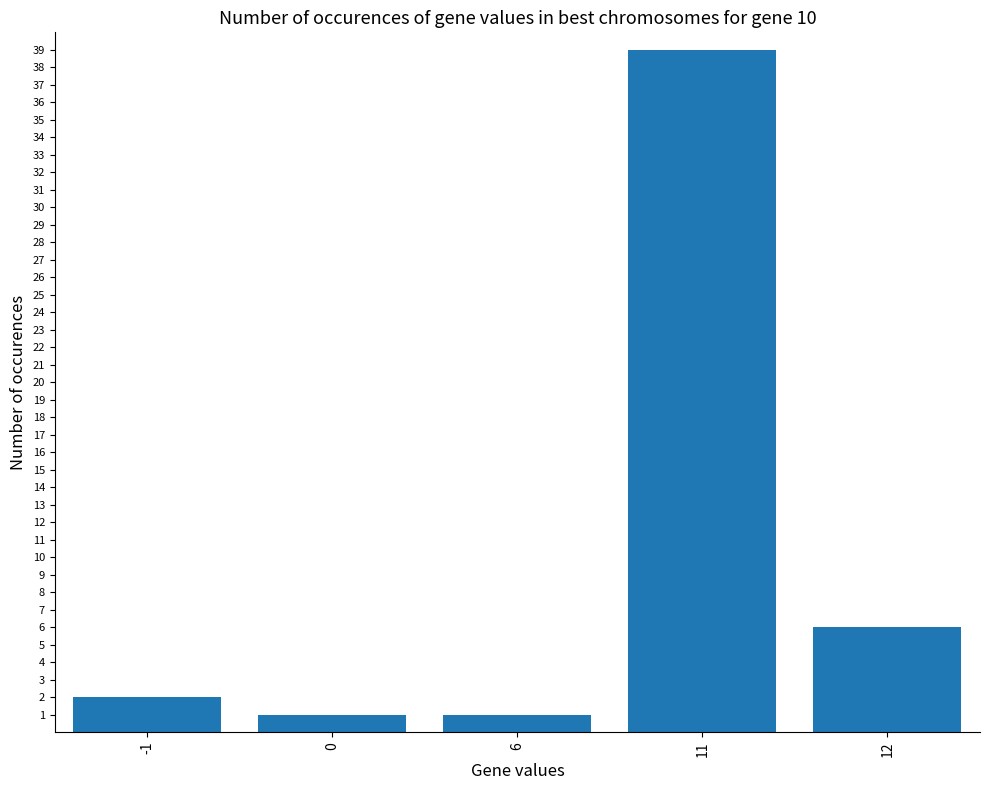

What is the sum of all values?

49